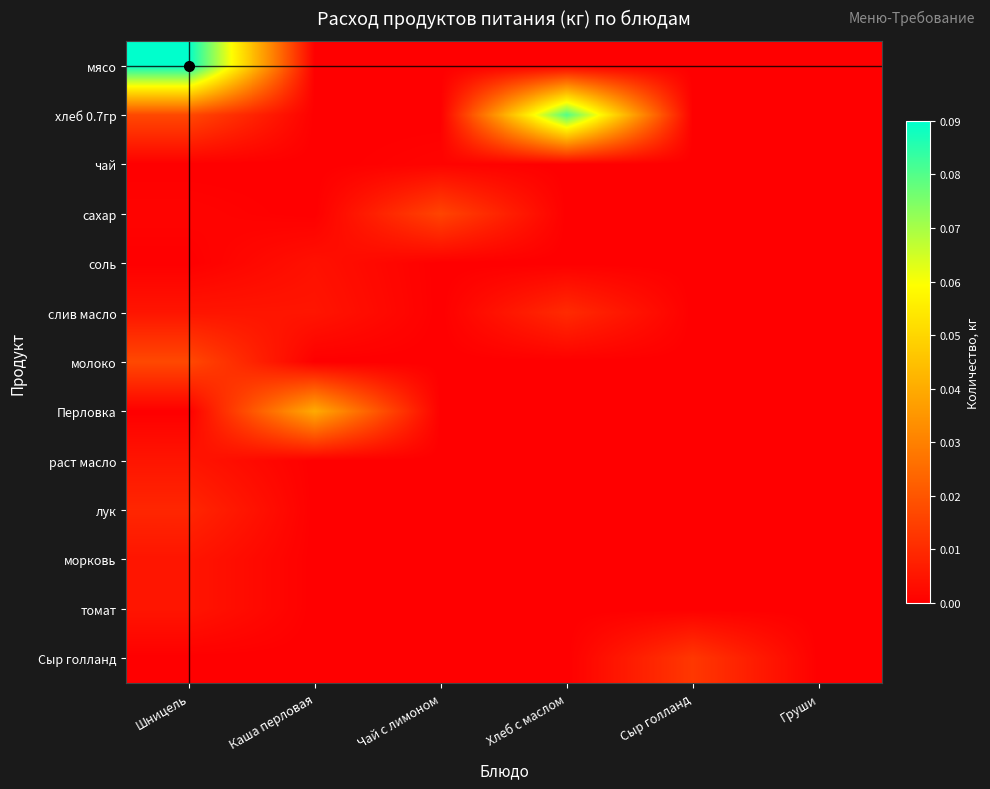

What is the difference between the highest and lowest values at Шницель?

0.1